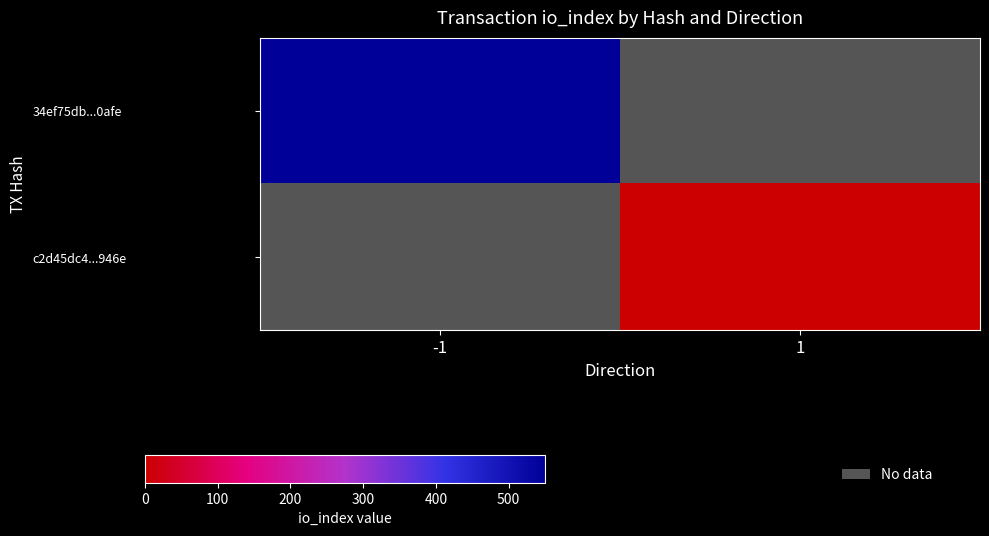

At which category does the chart reach its peak across all series?

-1